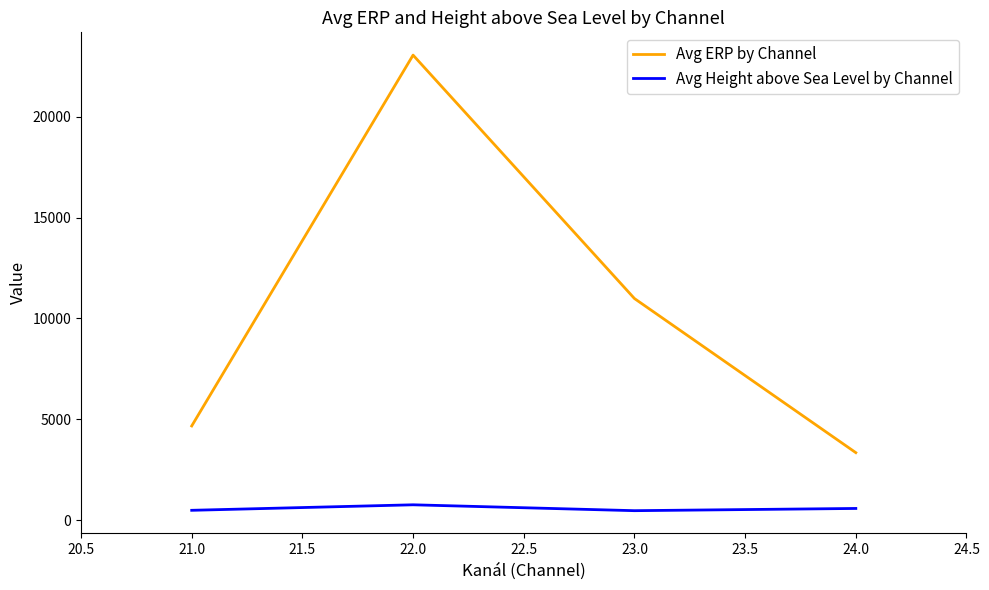

What is the lowest value of the Avg ERP by Channel series?

3343.3